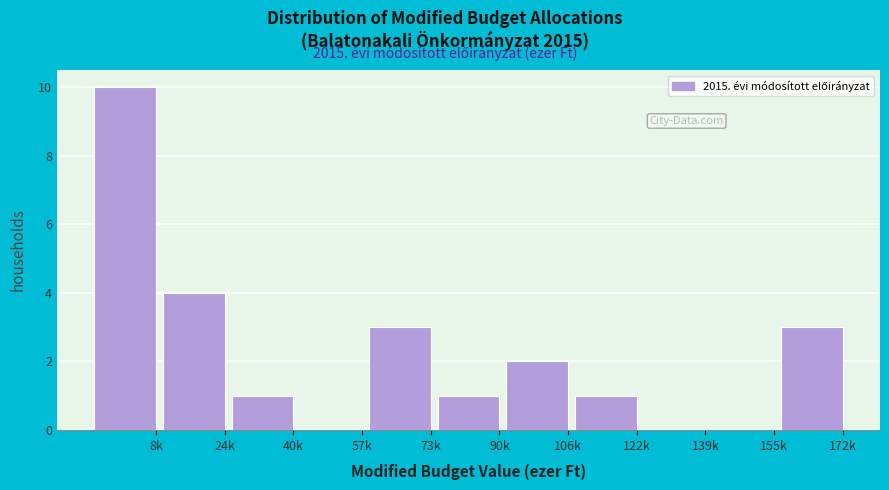

Reading right to left, transcribe all the data shown in this chart.

172k=3	155k=0	139k=0	122k=1	106k=2	90k=1	73k=3	57k=0	40k=1	24k=4	8k=10